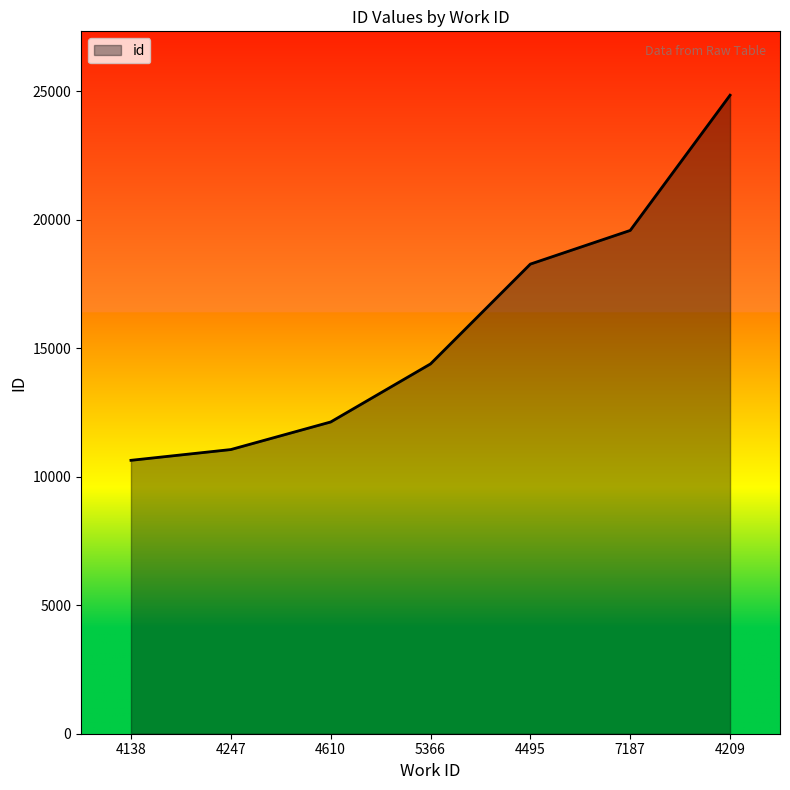

Rank the categories by value from highest to lowest.

4209, 7187, 4495, 5366, 4610, 4247, 4138